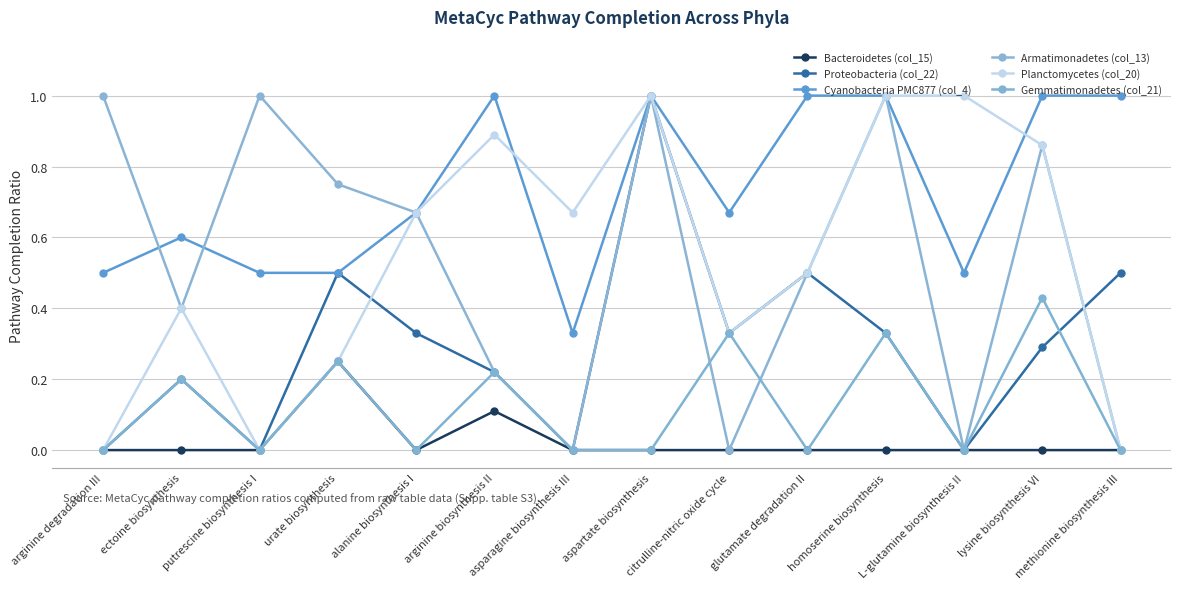

At which category is the sum across all series the highest?

aspartate biosynthesis